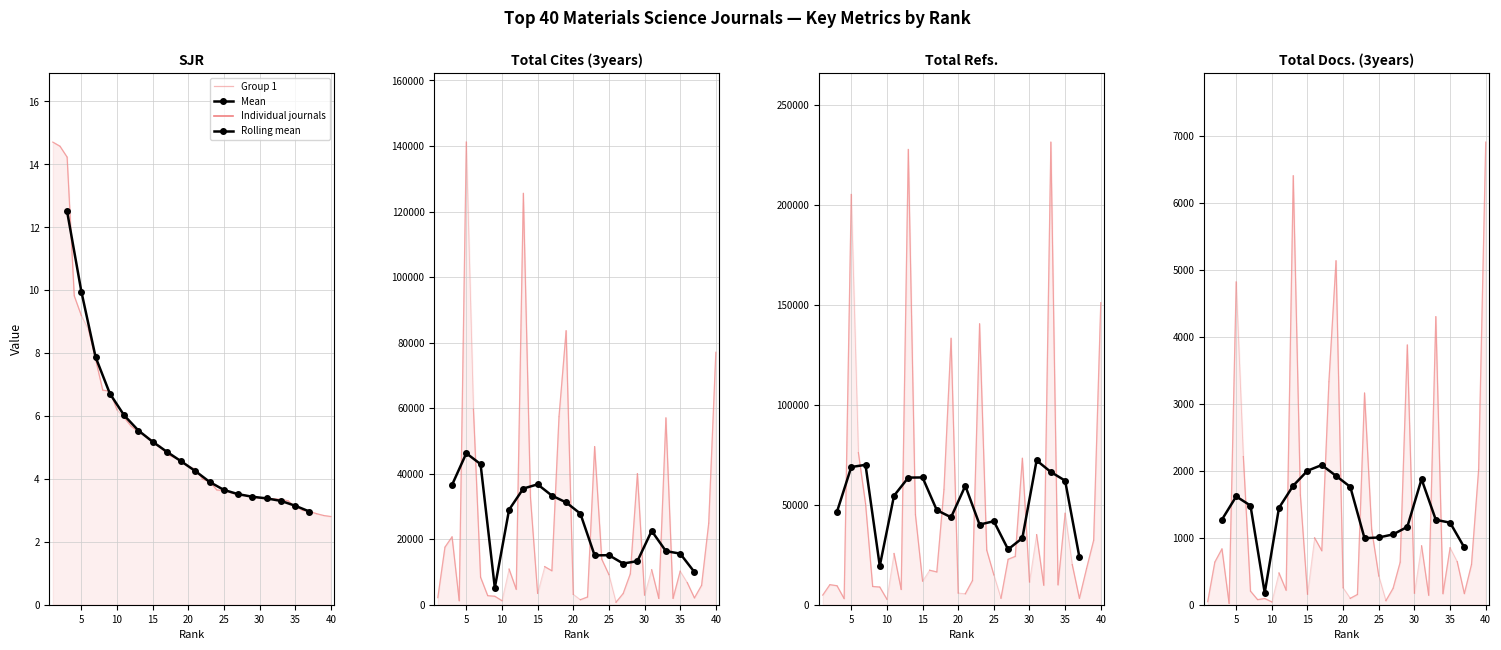

Rank the series by their maximum value, from highest to lowest.

Total Refs., Total Cites (3years), Total Docs. (3years), SJR